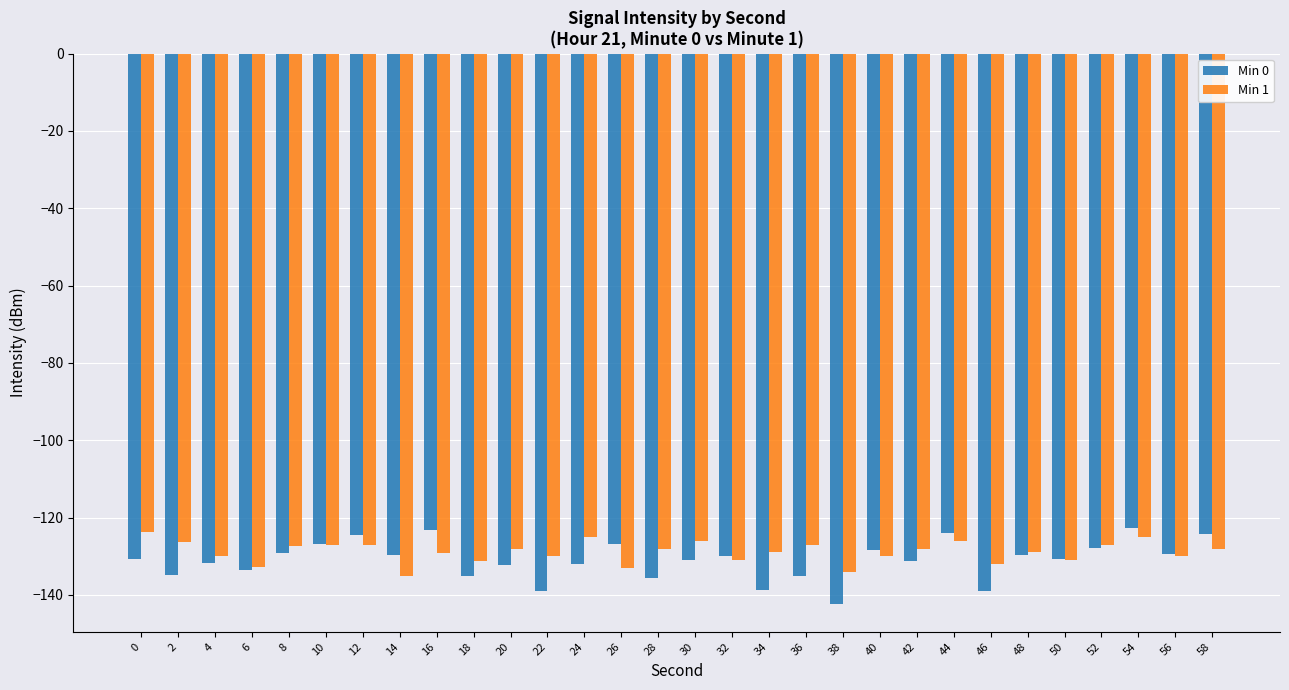

At 28, list the series in order from largest to smallest.

Min 1, Min 0